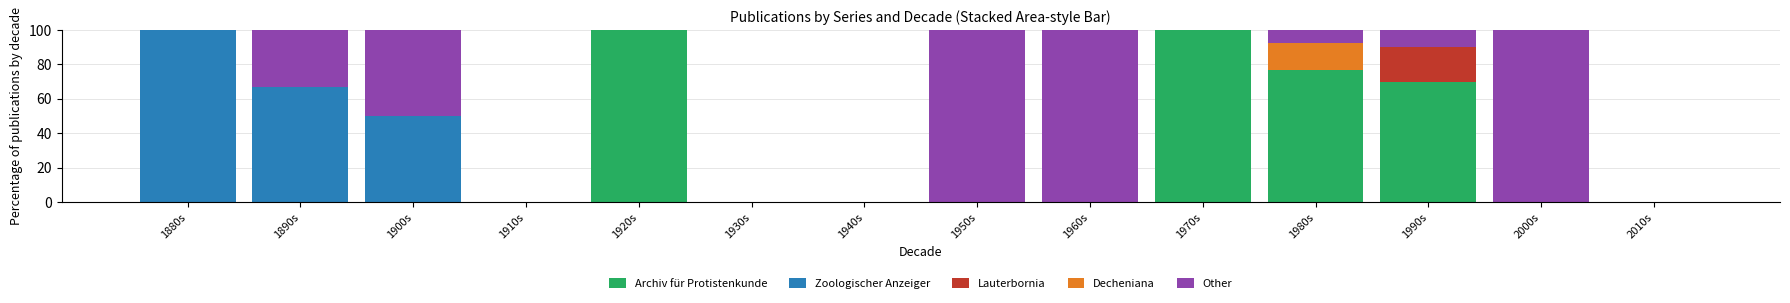

True or false: Archiv für Protistenkunde has a value of 0.0 at 1900s.

True